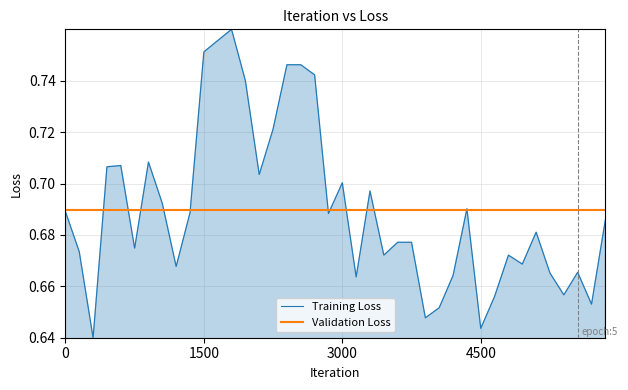

Which series has the widest spread of values?

Training Loss